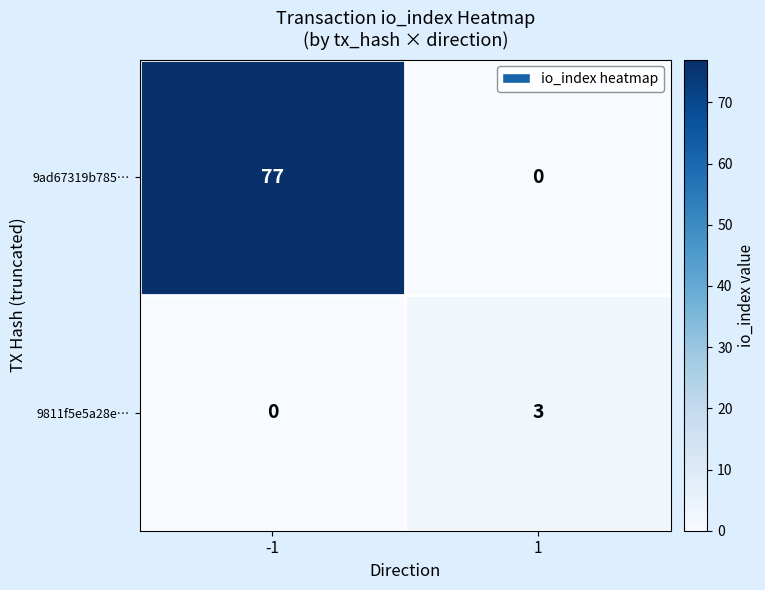

Count the number of data series in this chart.

2